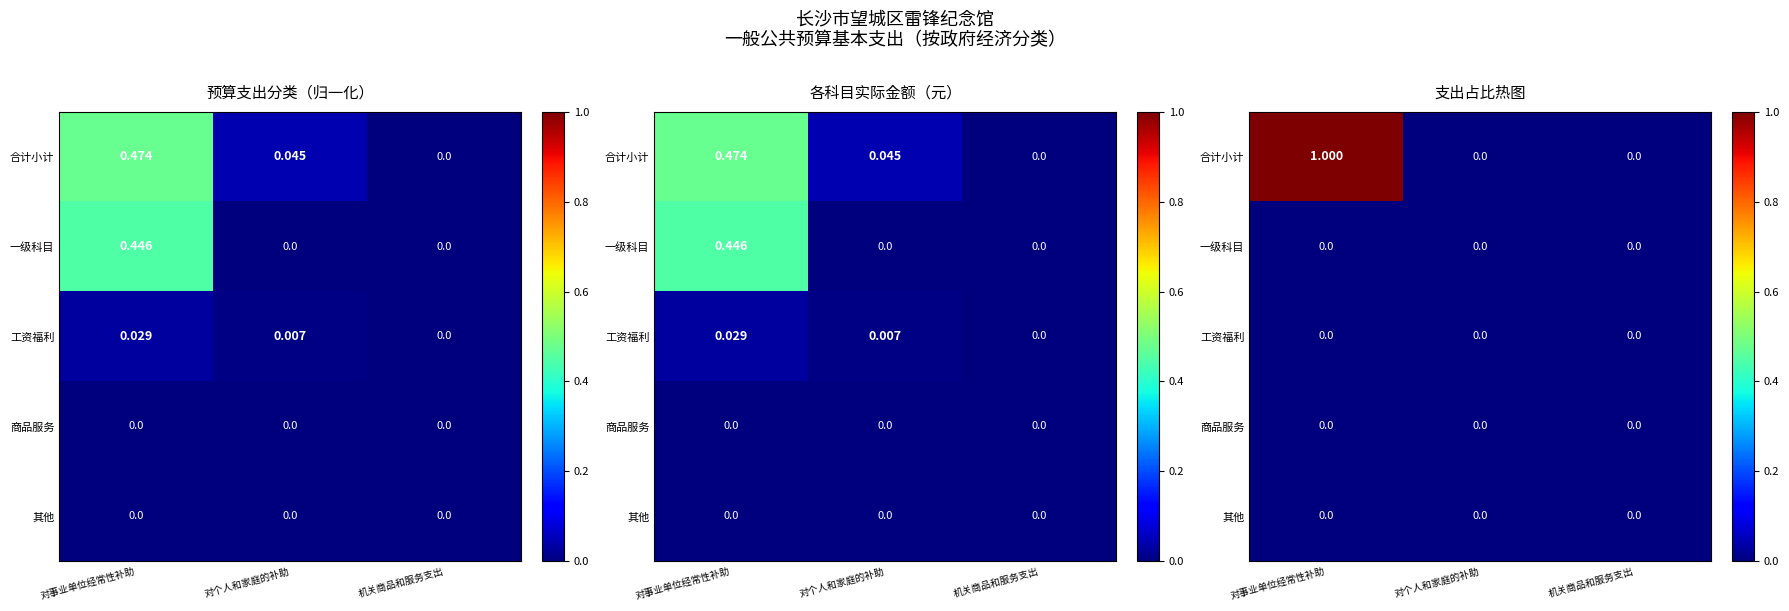

Between 对个人和家庭的补助 and 机关商品和服务支出, which series saw the biggest shift?

合计小计